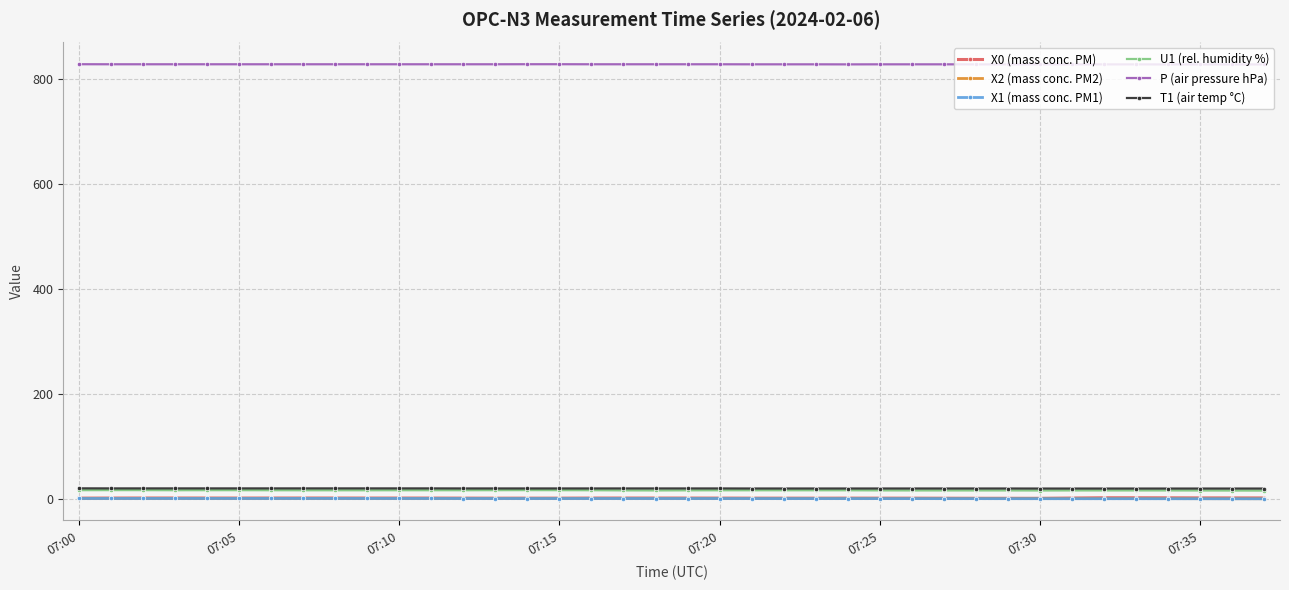

True or false: X2 (mass conc. PM2) has more than 1 interior local peaks.

True